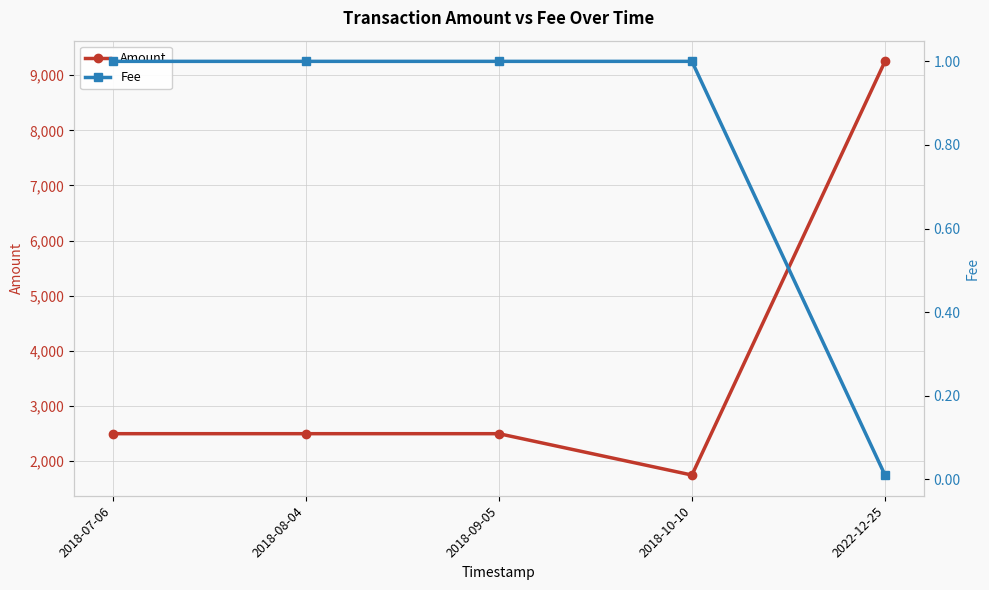

True or false: Fee has more than 0 interior local peaks.

False